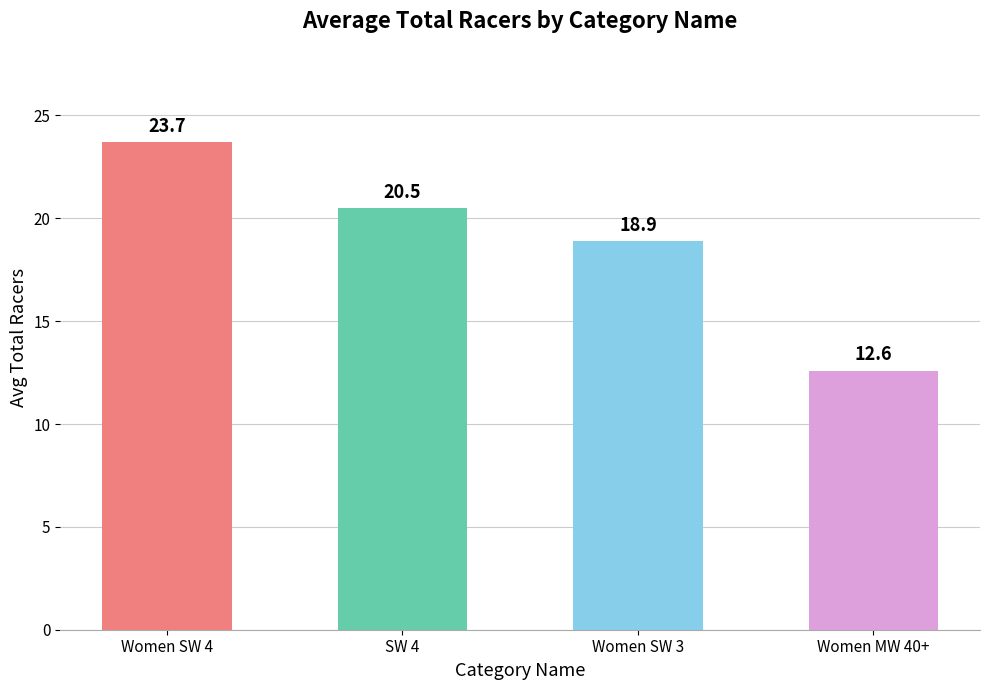

List the labels in order of value, largest first.

Women SW 4, SW 4, Women SW 3, Women MW 40+